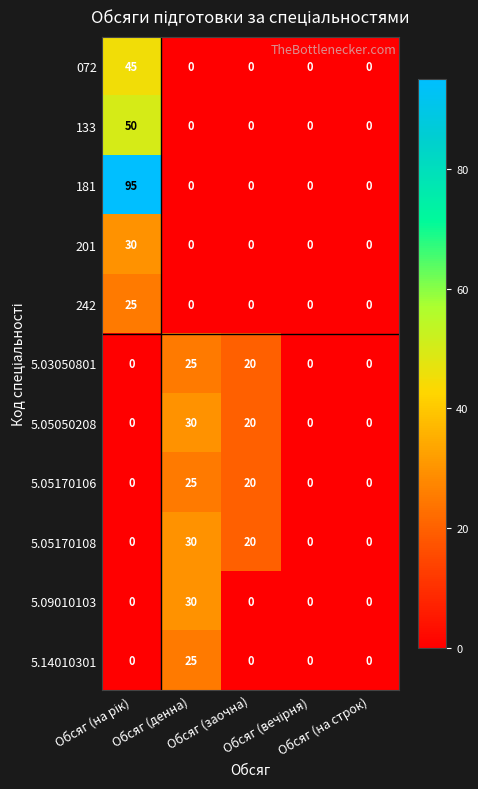

What is the maximum value shown in the chart?

95